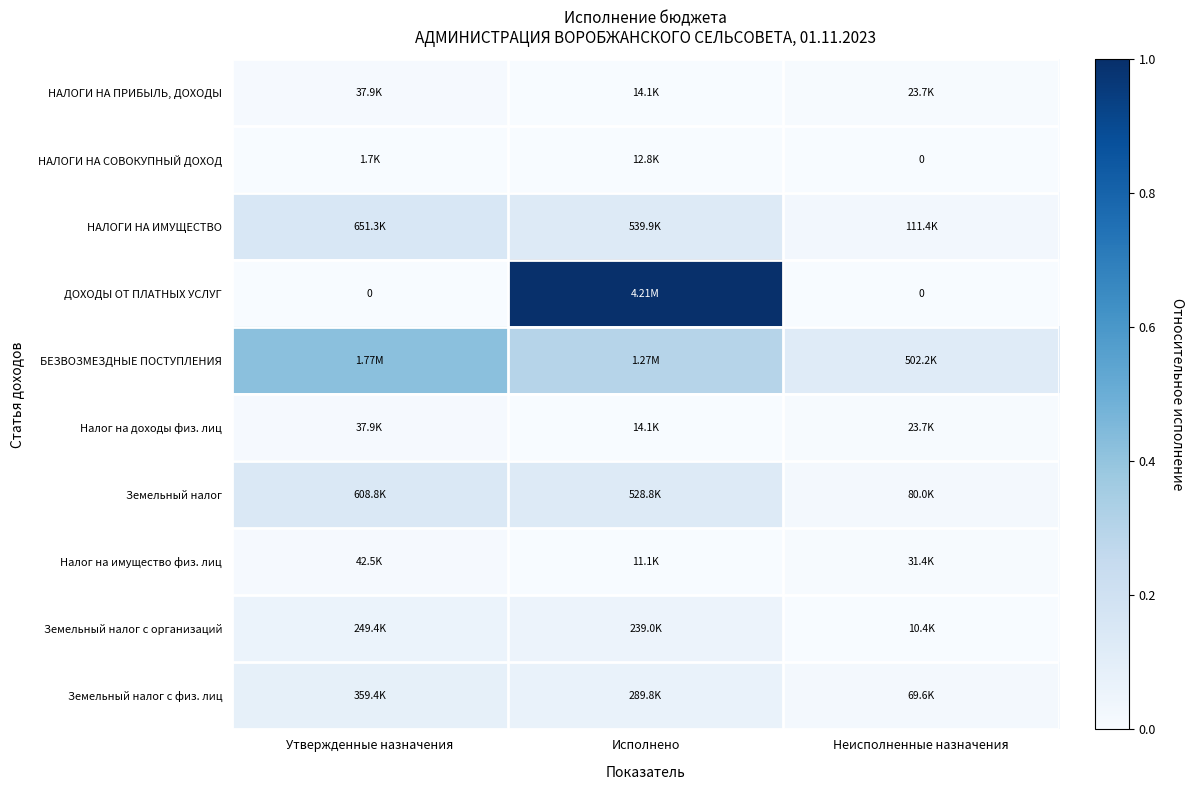

At which category is the sum across all series the highest?

Исполнено